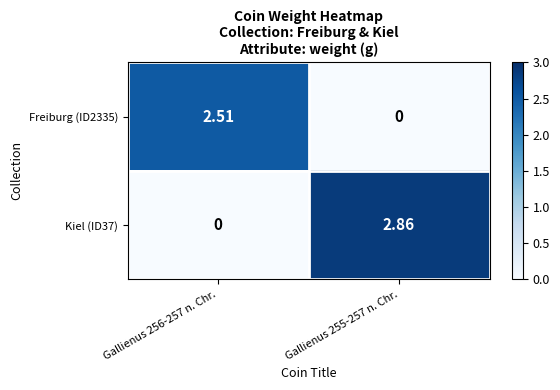

Is the value of Freiburg (ID2335) at Gallienus 256-257 n. Chr. greater than the value of Kiel (ID37) at Gallienus 255-257 n. Chr.?

No